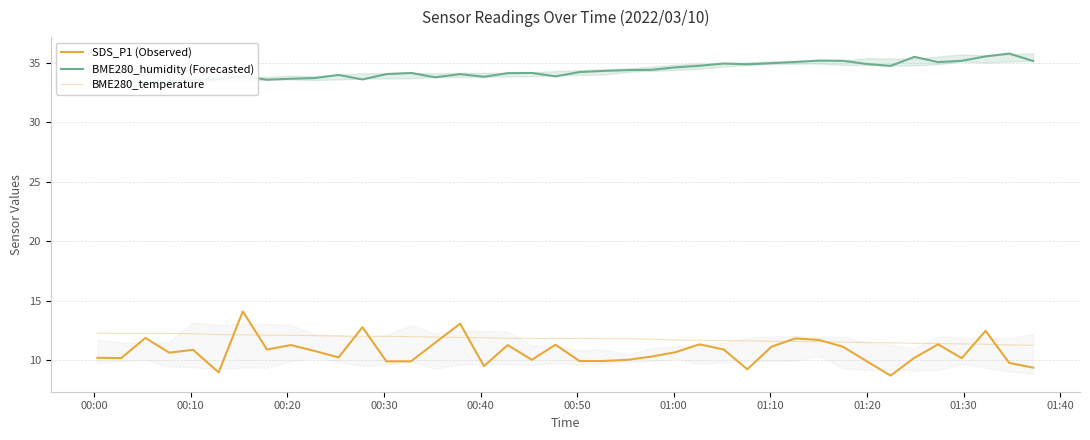

What are all the series names shown in the legend?

SDS_P1 (Observed), BME280_humidity (Forecasted), BME280_temperature